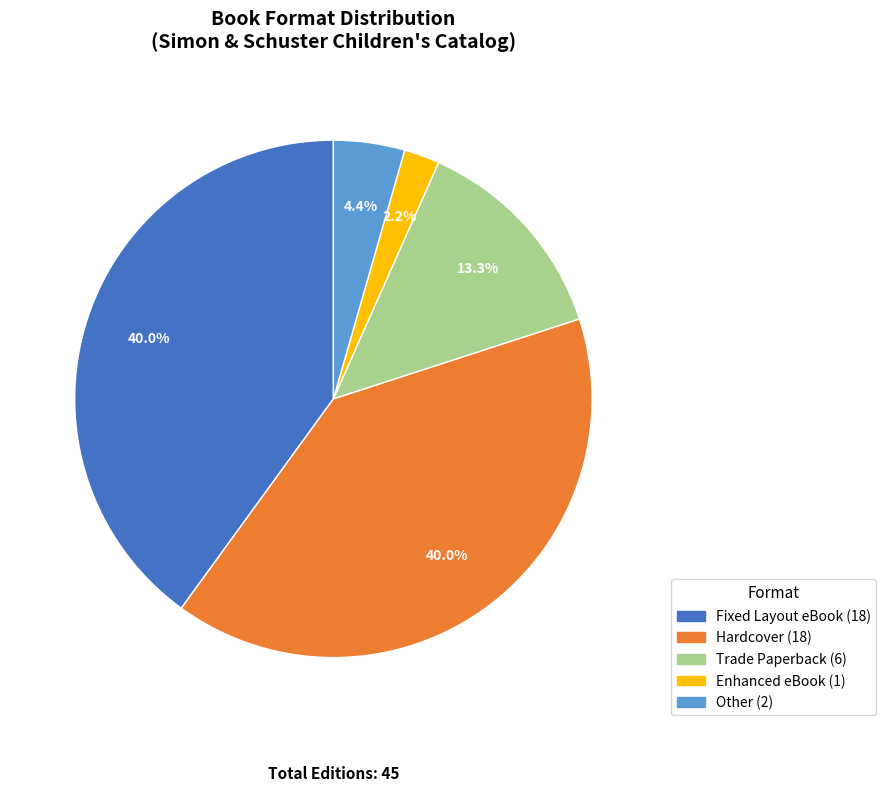

Combined, do Hardcover and Enhanced eBook account for over 50%?

No